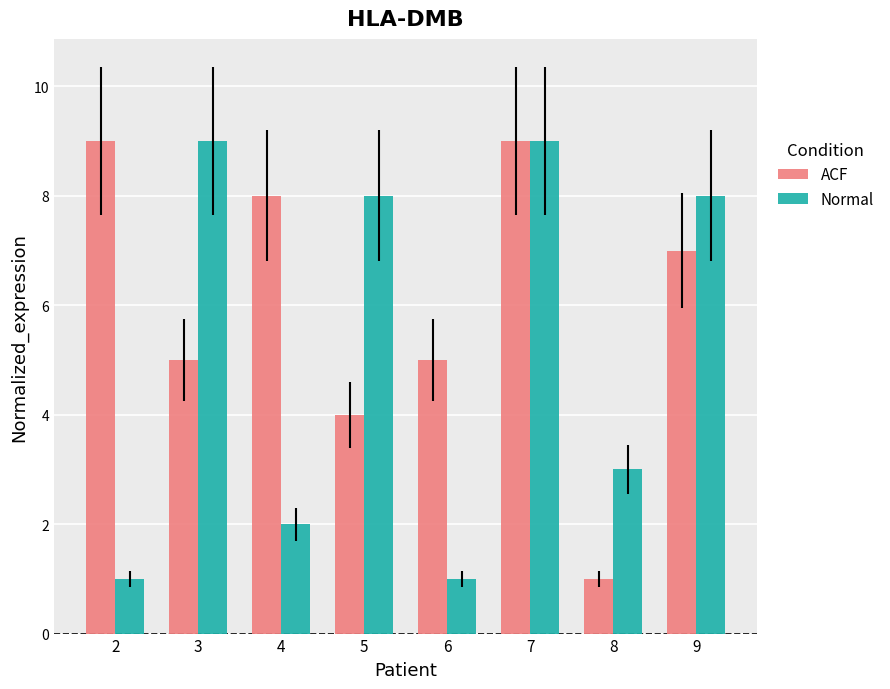

What is the total value across all series at 7?

18